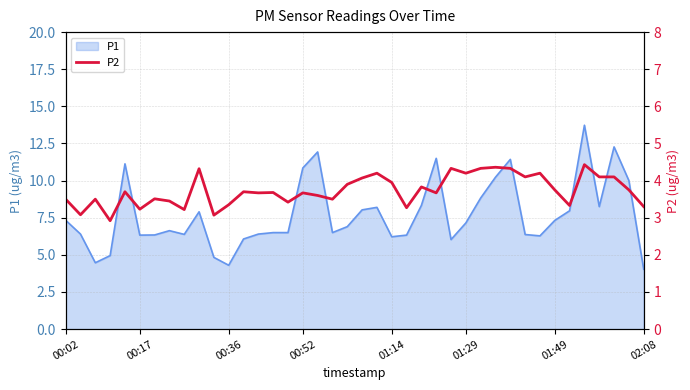

What is the lowest value of the P1 series?

4.0